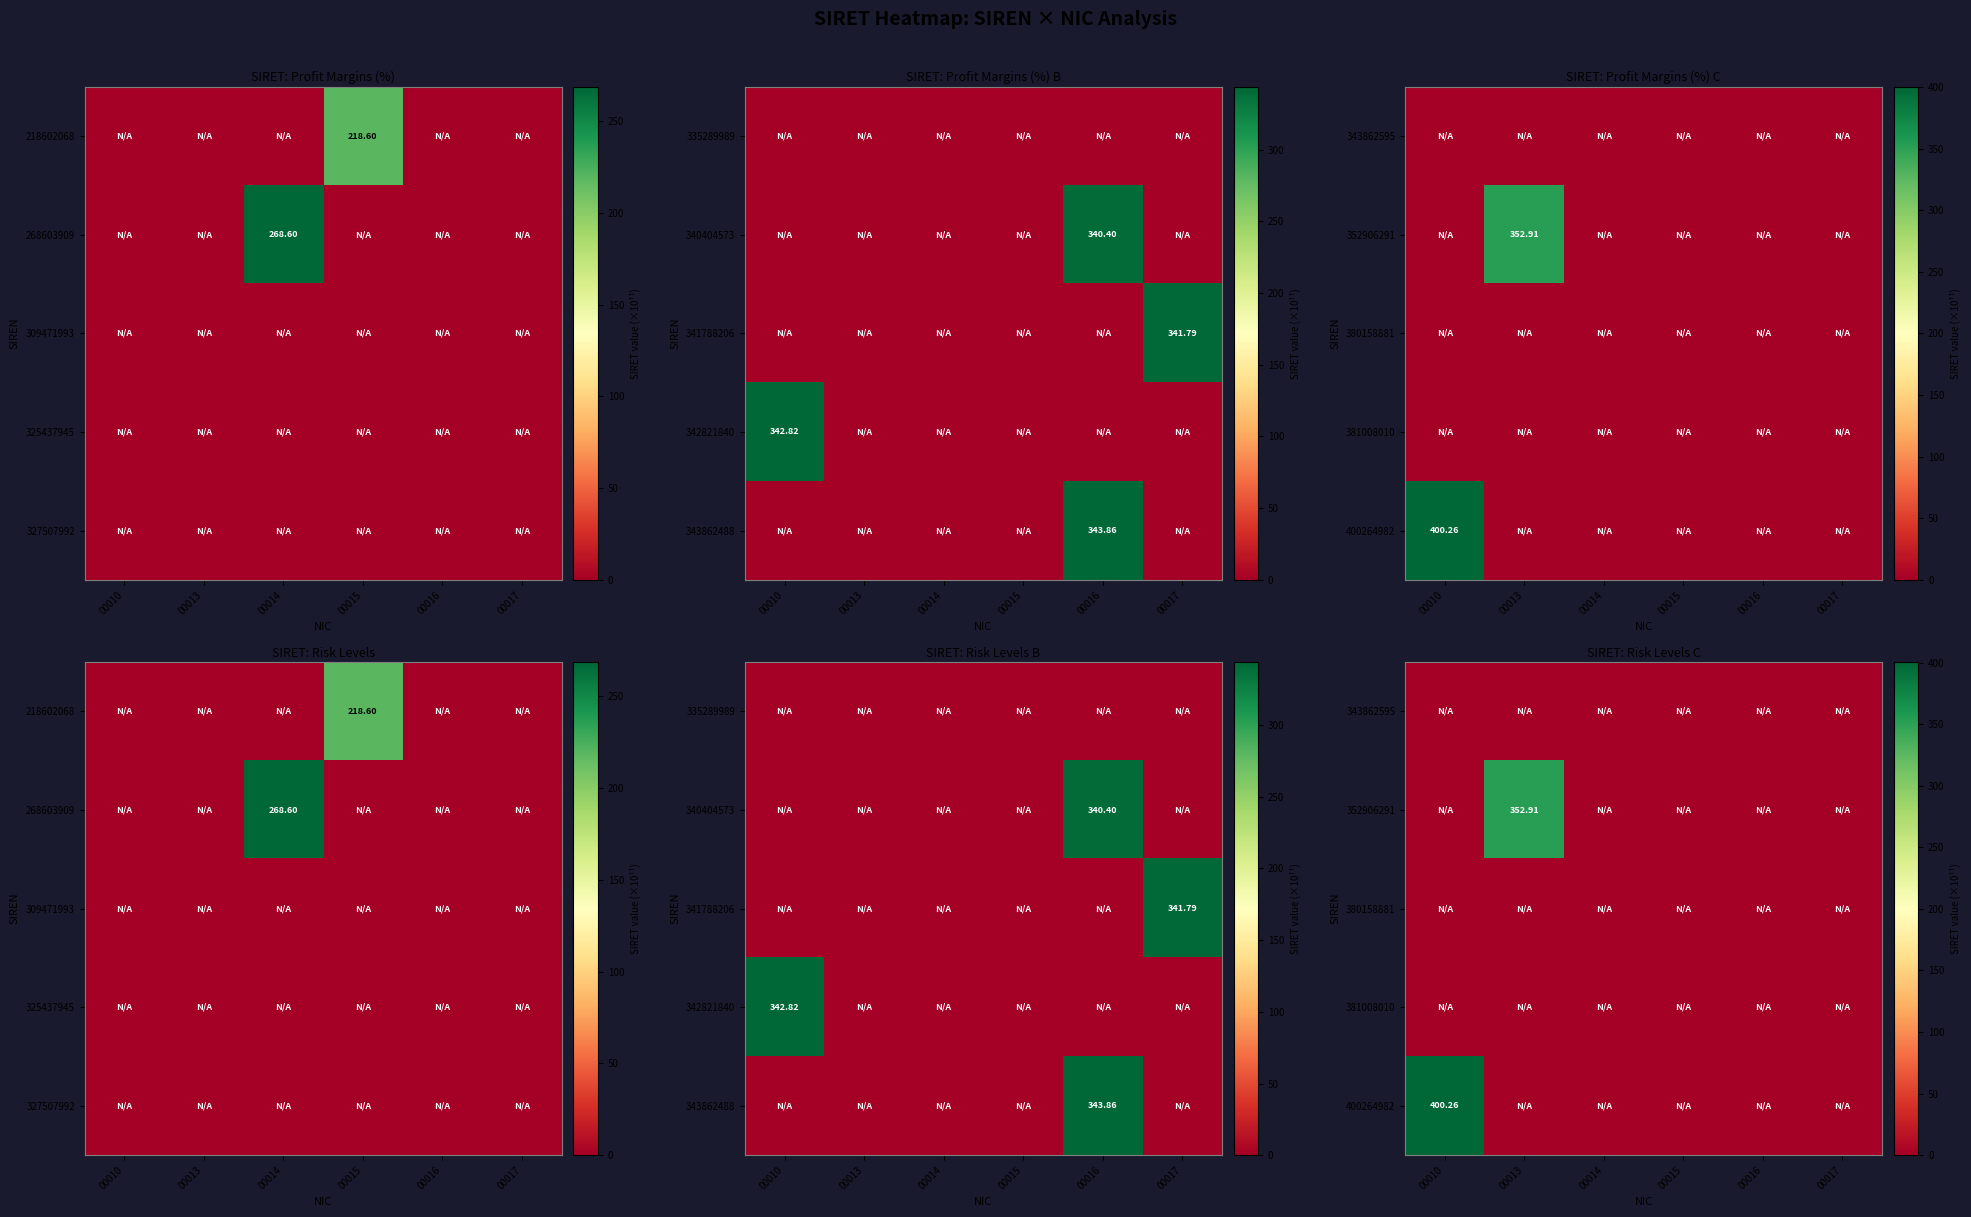

At how many categories does at least one series exceed 287?

2